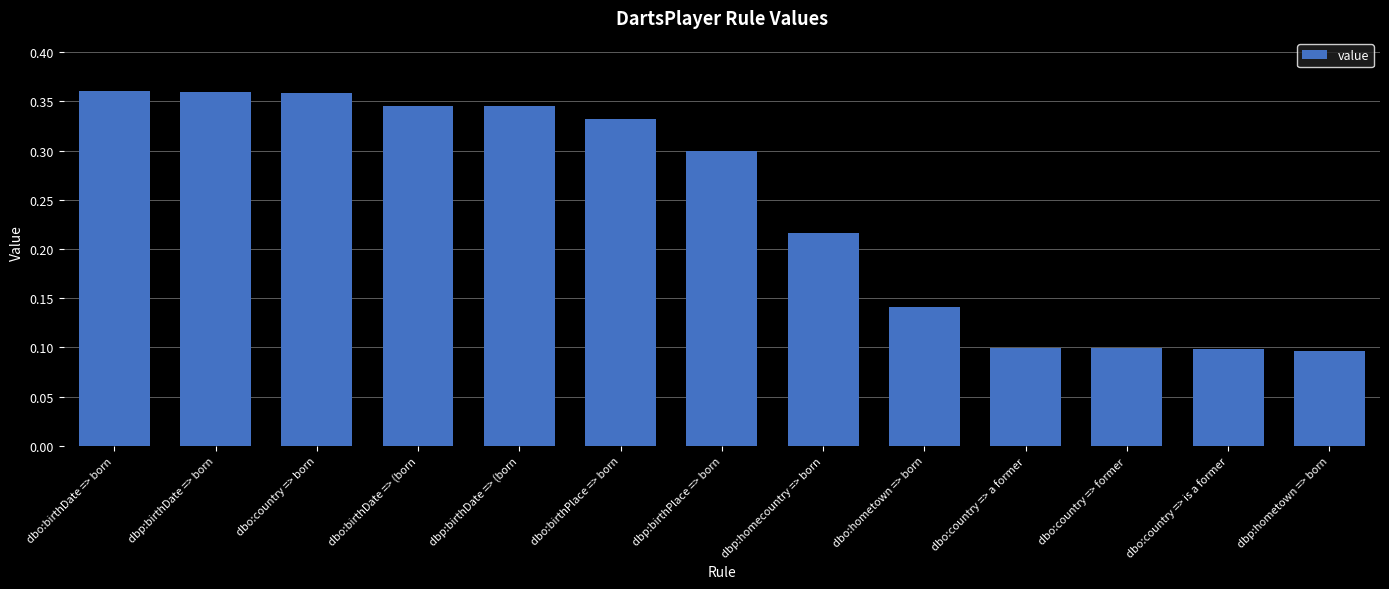

How many values are between 0 and 1?

13